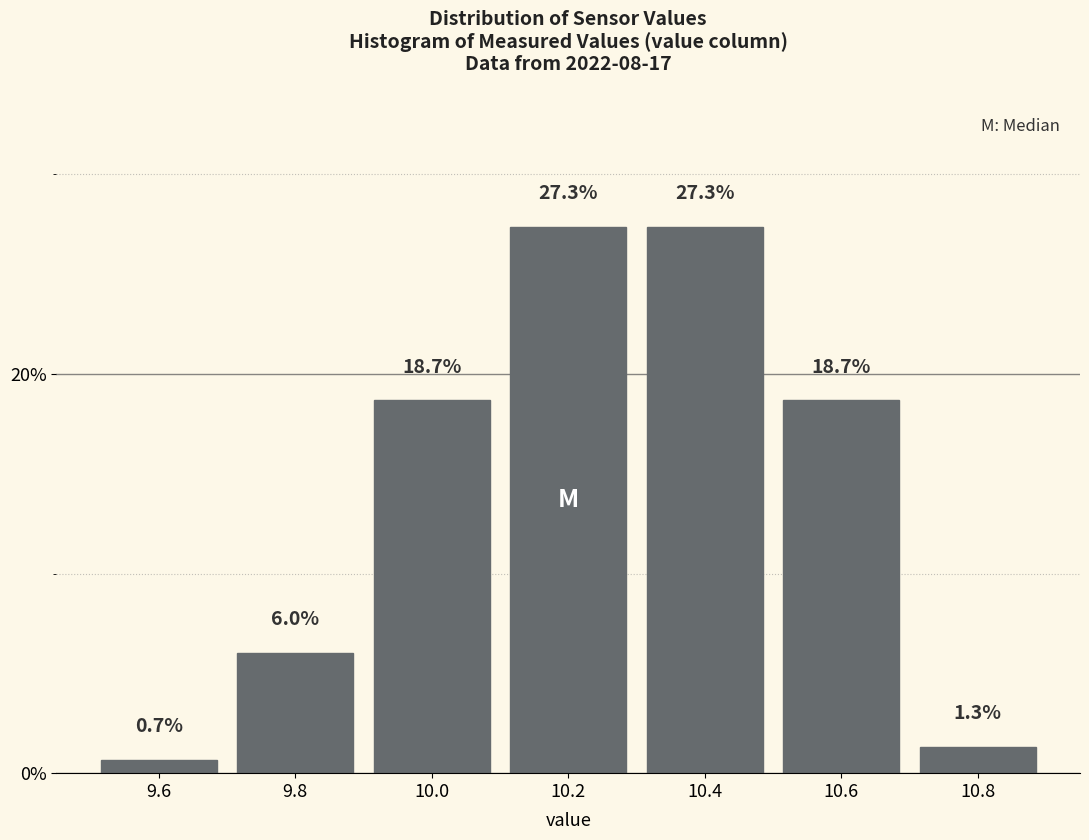

Reading left to right, transcribe this chart: for each bar, give the range it covers on the x-axis and its height.

9.5 to 9.7: 0.7
9.7 to 9.9: 6.0
9.9 to 10.1: 18.7
10.1 to 10.3: 27.3
10.3 to 10.5: 27.3
10.5 to 10.7: 18.7
10.7 to 10.9: 1.3